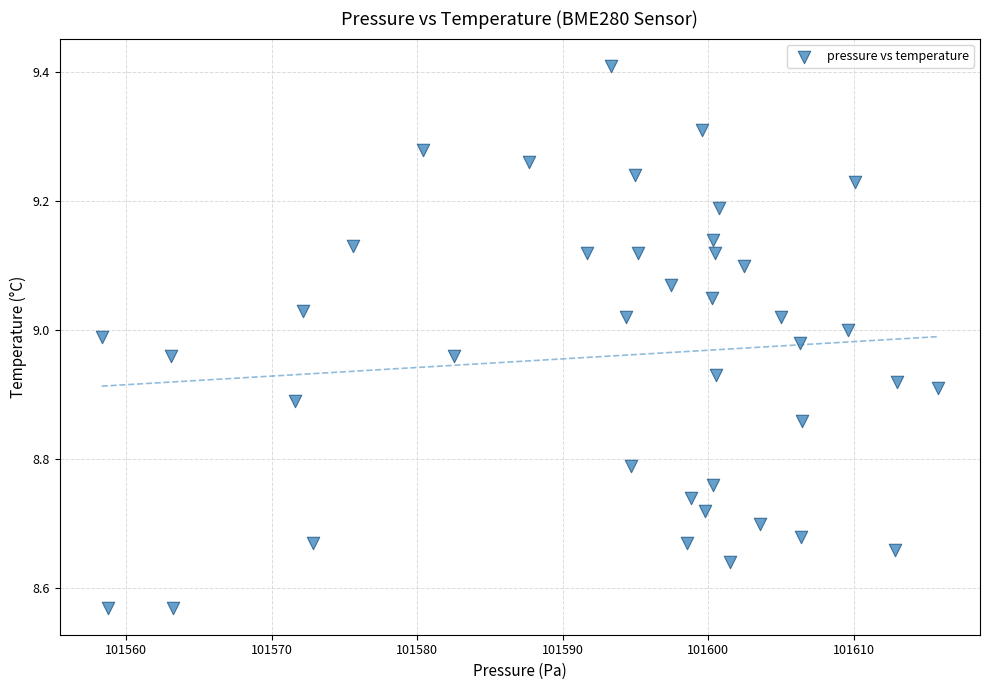

What is the range of X values (max minus min)?

57.5